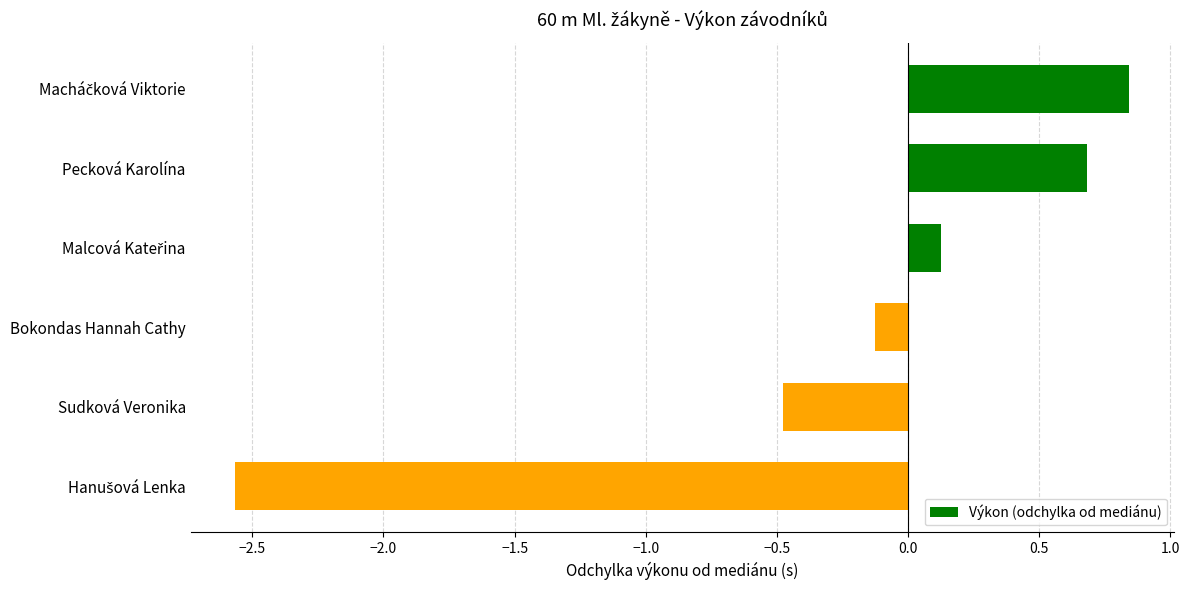

What is the value of the 5th bar from the top?

-0.5